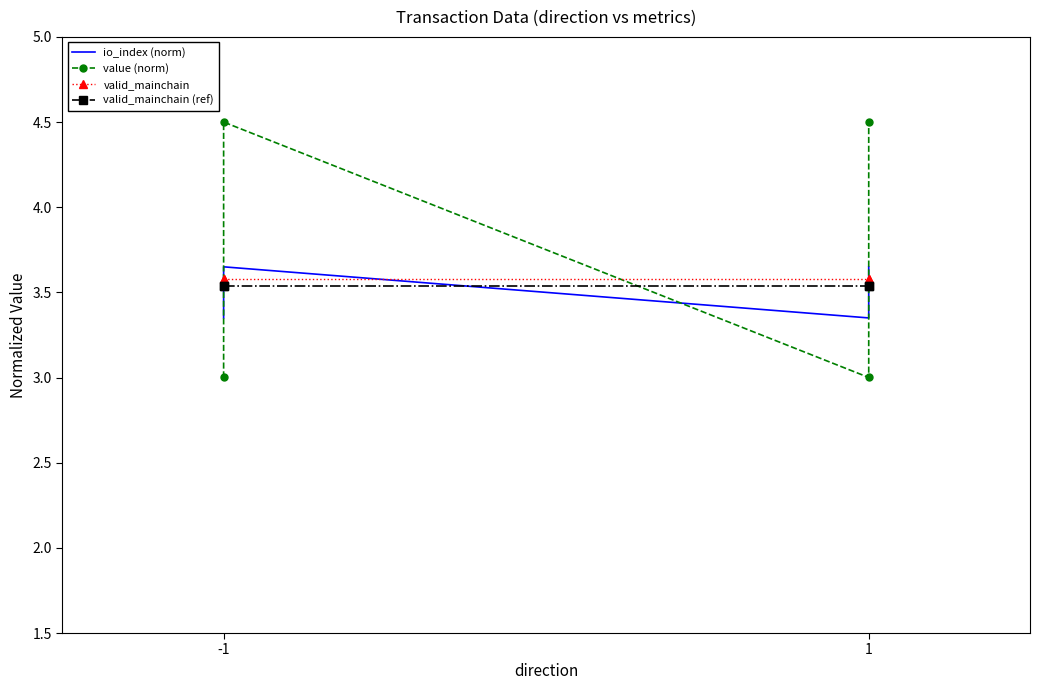

How many data points in value (norm) are above 4?

2